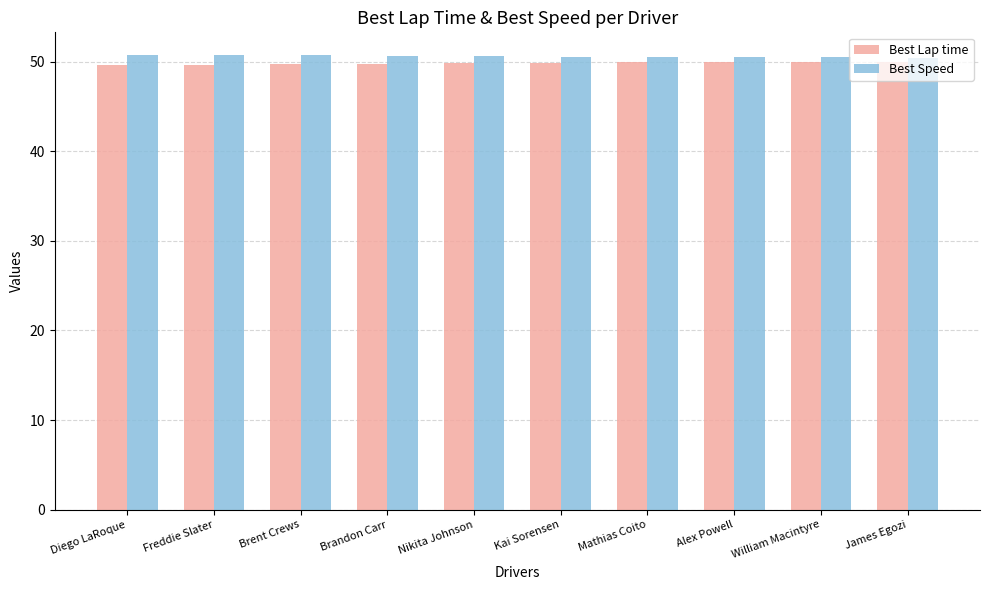

What position from the left is Nikita Johnson?

5